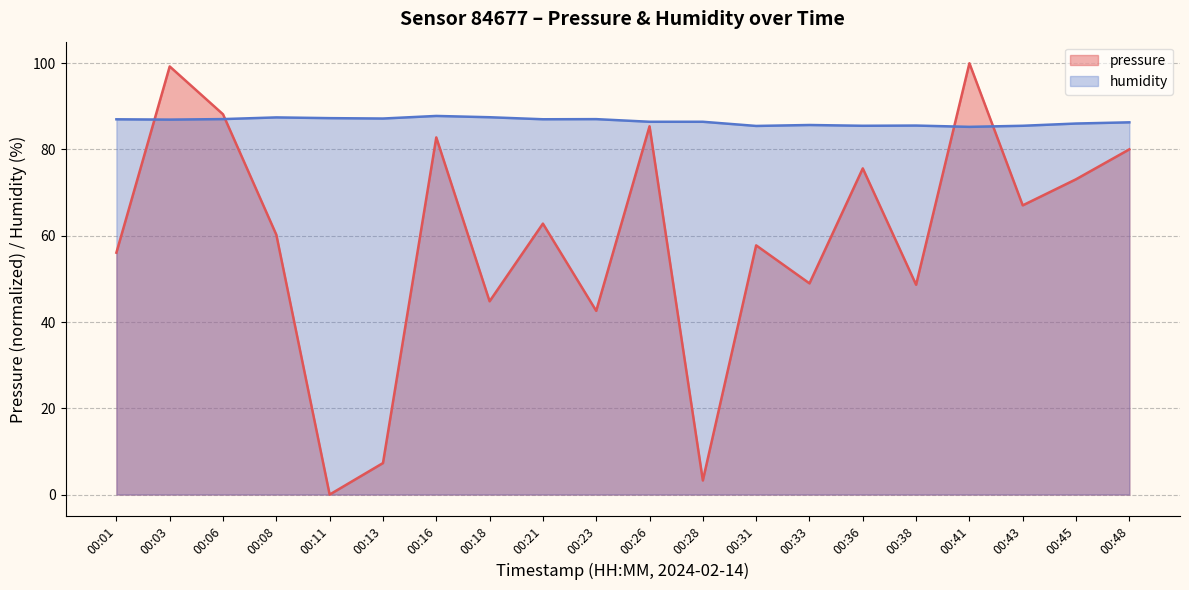

How many lines are shown in the chart?

2